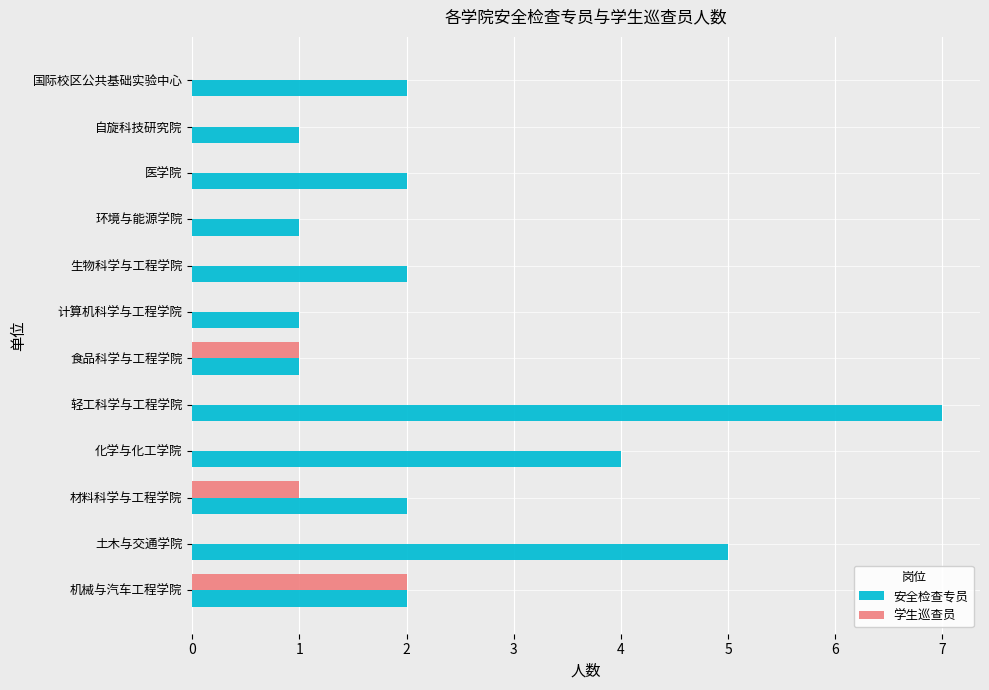

Which series has the largest total across all categories?

安全检查专员